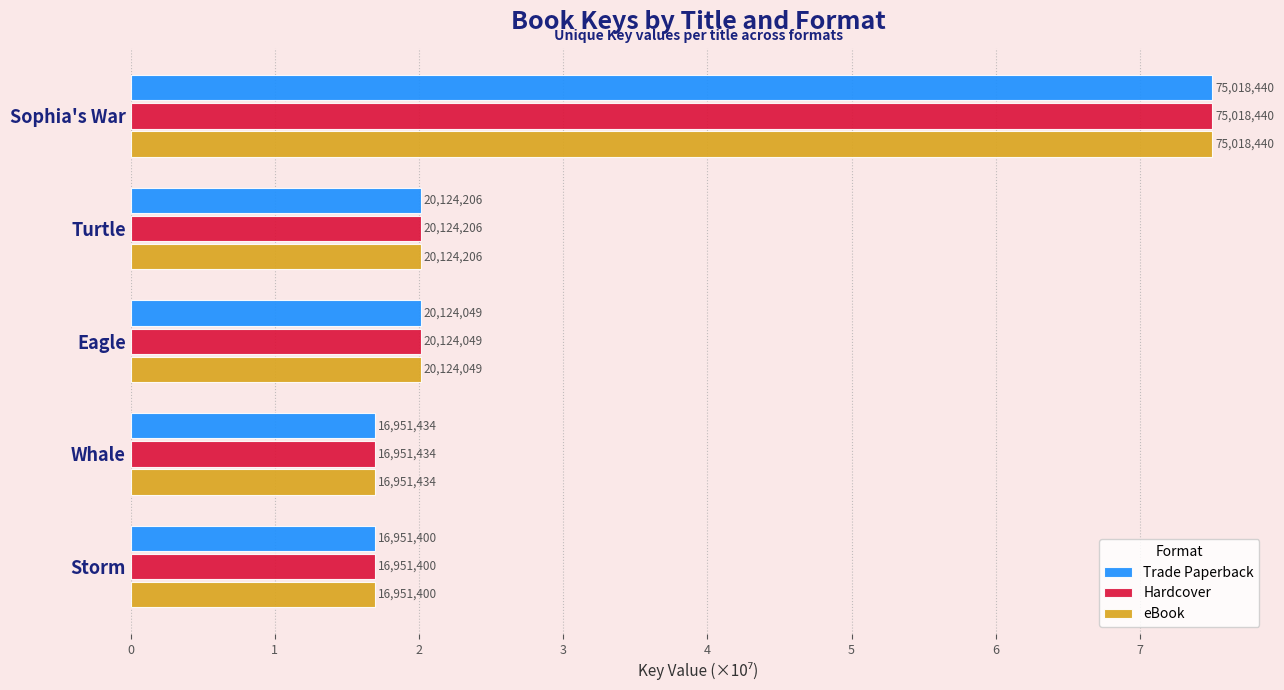

Rank the series by their maximum value, from lowest to highest.

Trade Paperback, Hardcover, eBook